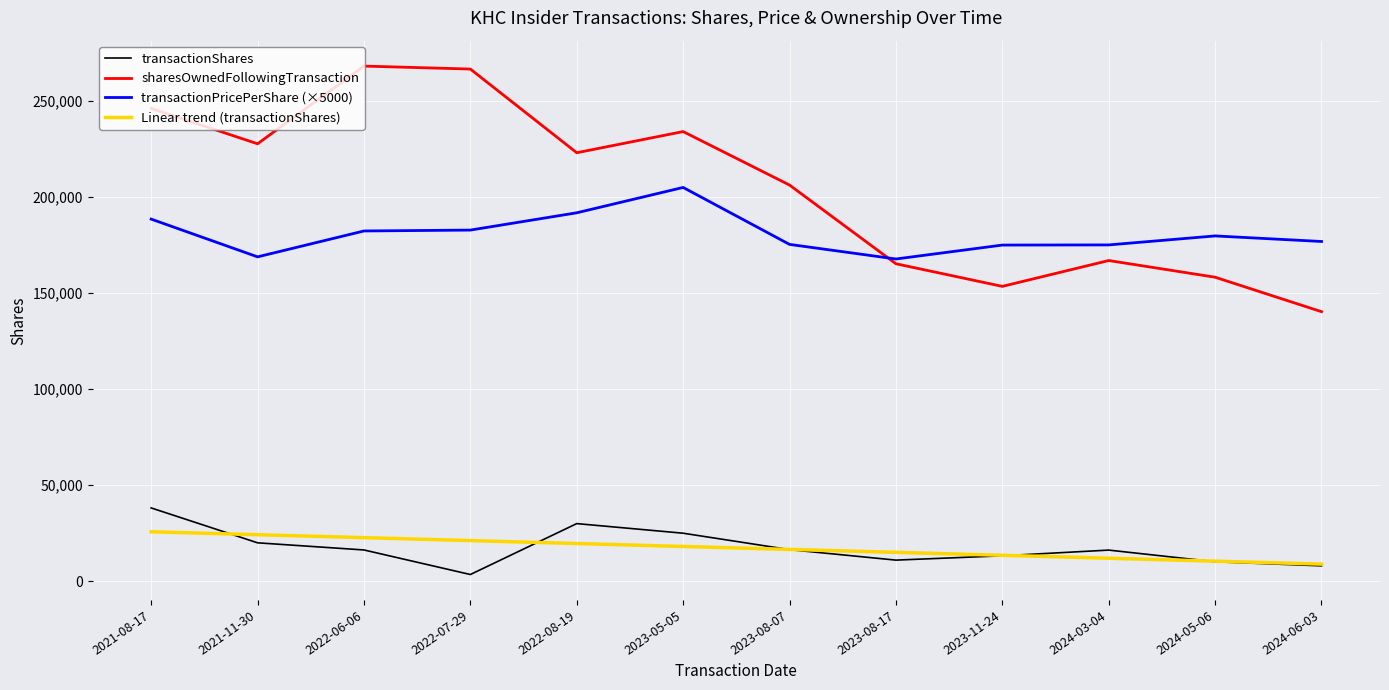

How many categories are shown in the chart?

12